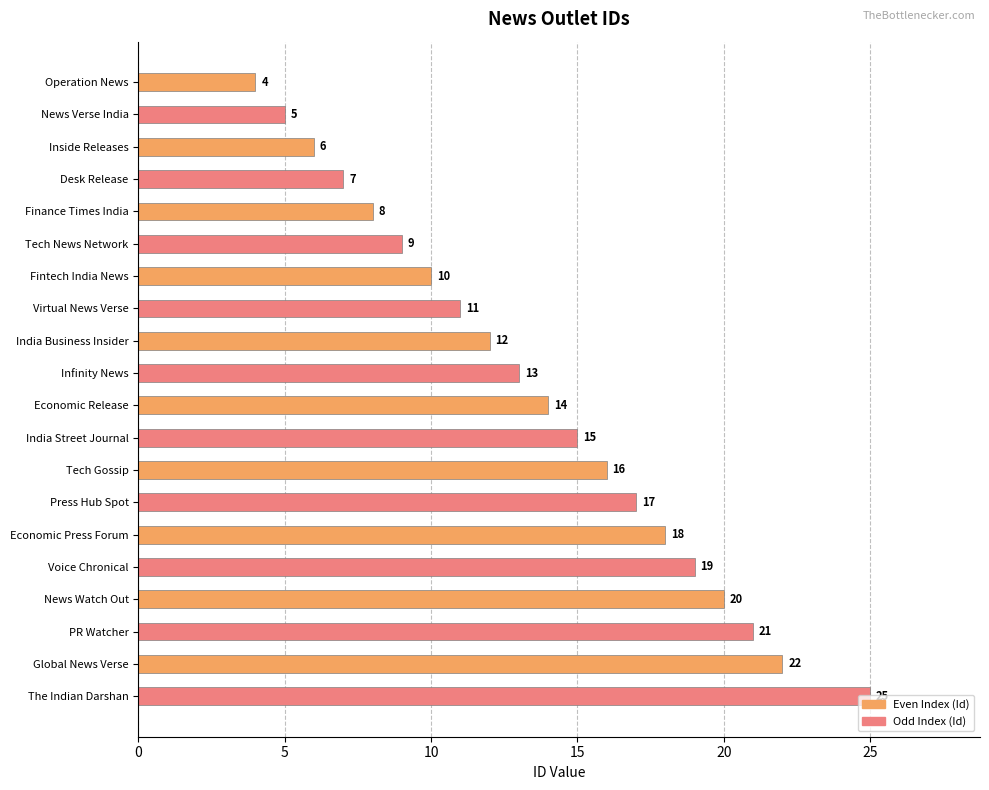

How many categories are shown in the chart?

20